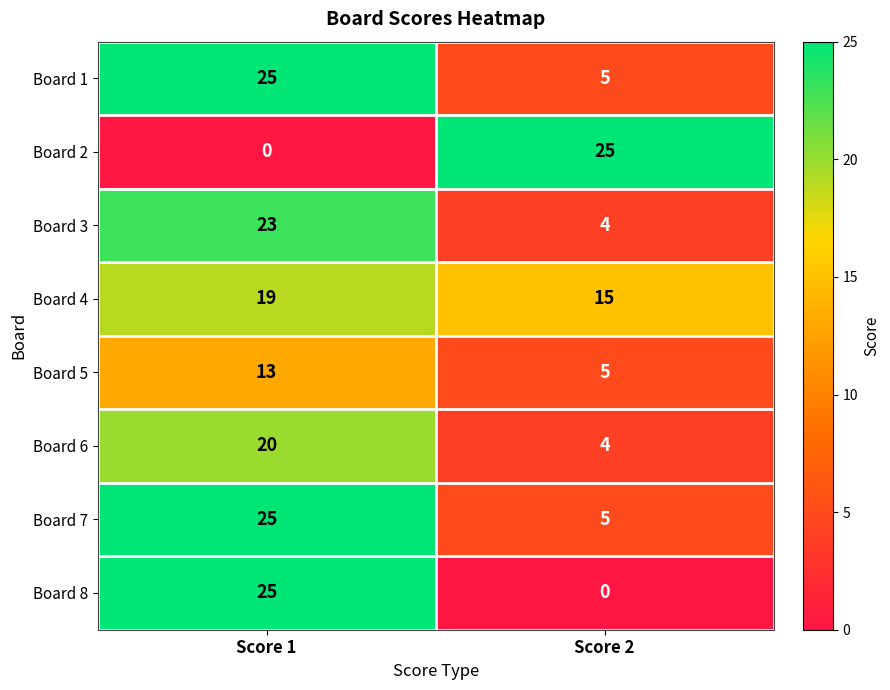

True or false: Board 6 has a value of 4 at Score 2.

True